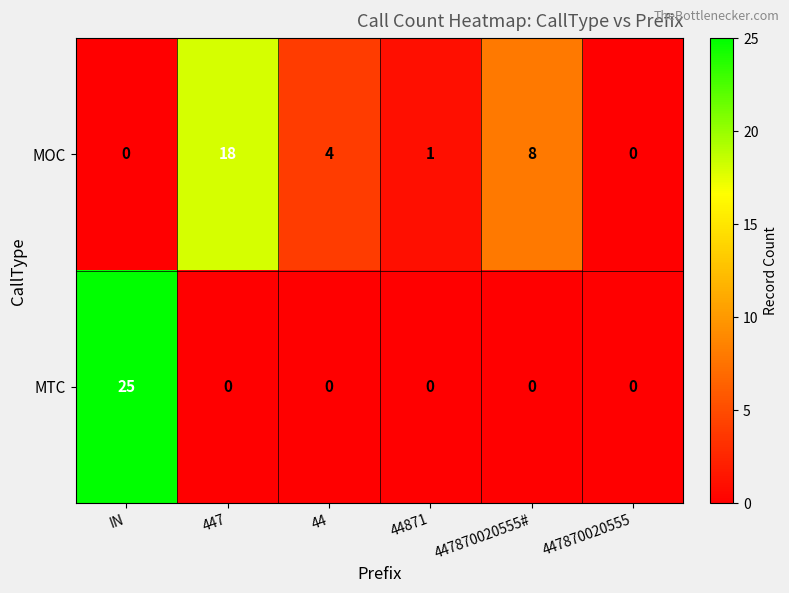

Which series has the largest range (max minus min)?

MTC